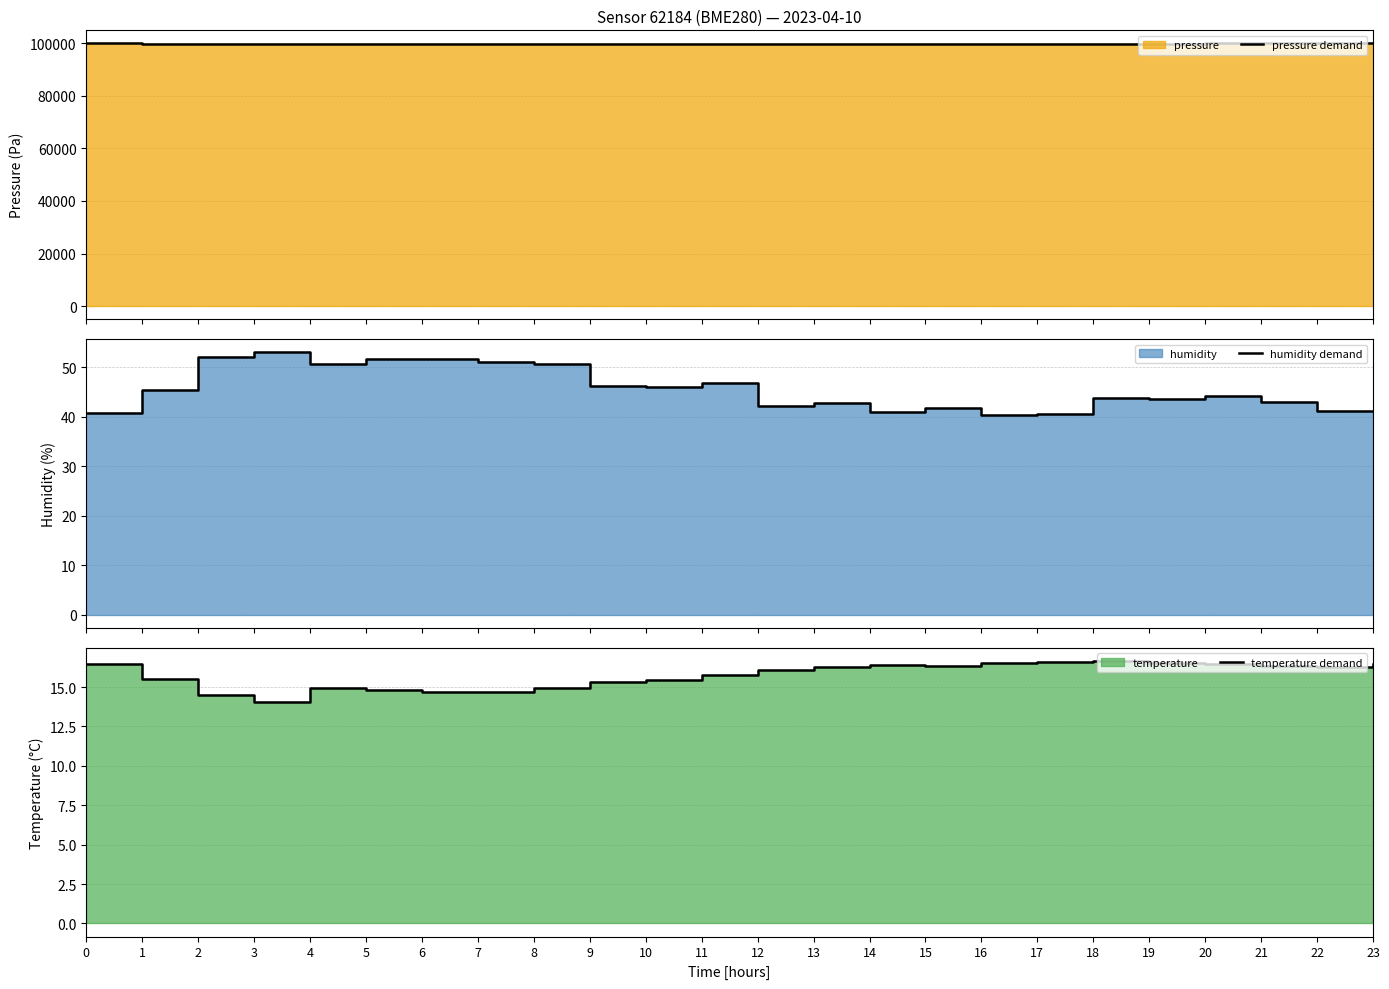

Rank the categories by temperature demand value from highest to lowest.

18, 17, 19, 16, 20, 0, 23, 14, 21, 15, 13, 22, 12, 11, 1, 10, 9, 4, 8, 5, 7, 6, 2, 3